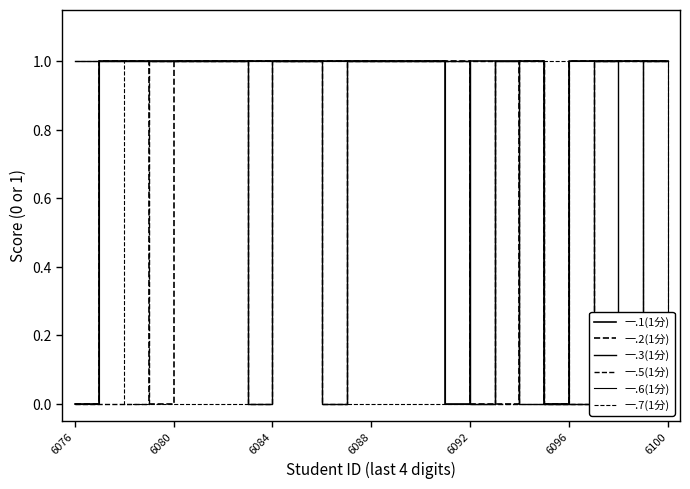

At which label is 一.3(1分) closest to 0?

7